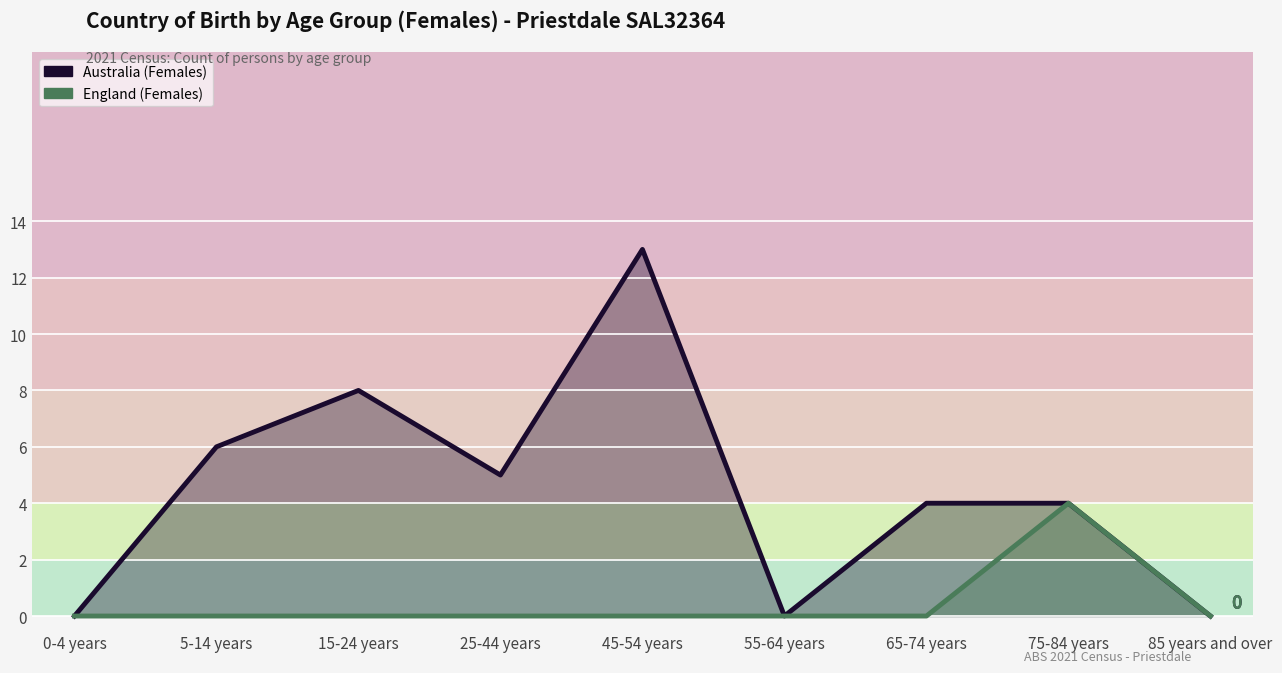

True or false: England (Females) and Australia (Females) intersect in this chart.

False